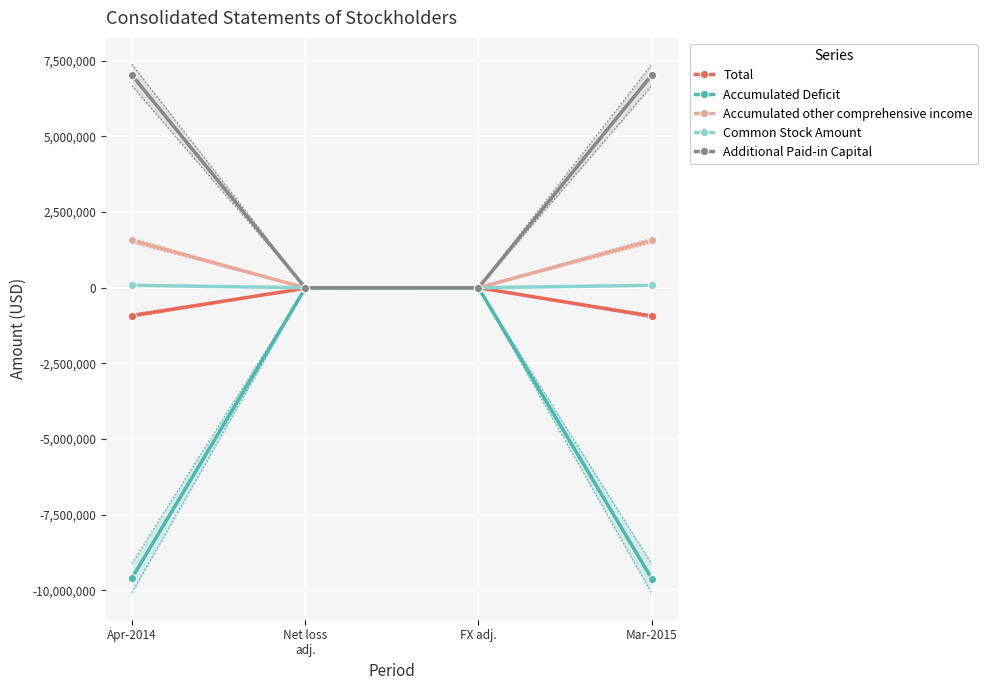

What is the sum of all Total values?

-1875066